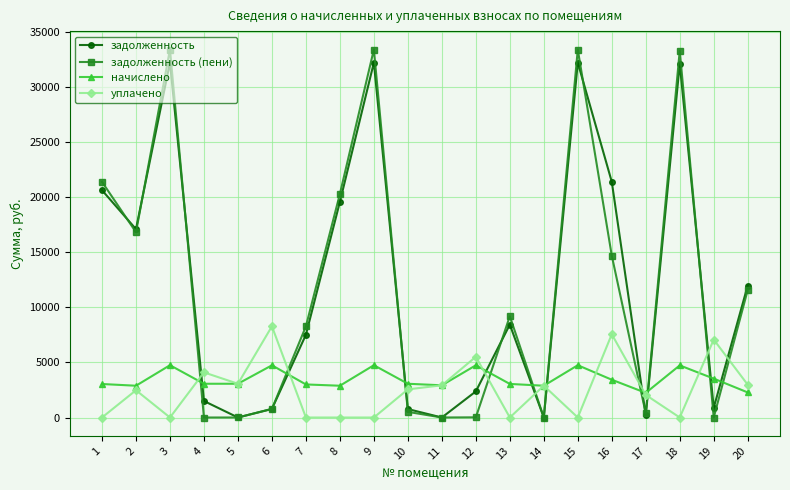

True or false: уплачено has more than 0 points higher than both neighbors.

True